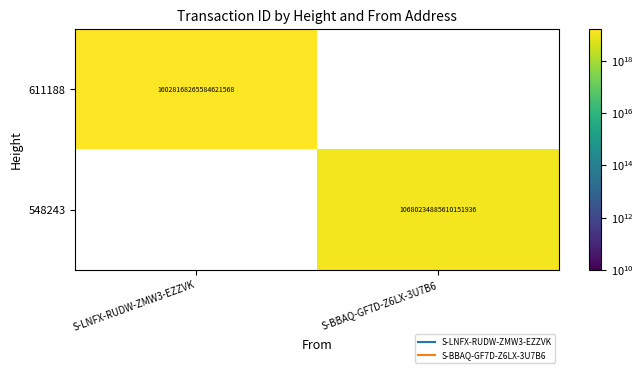

What is the minimum value shown in the chart?

10680234885610151936.0